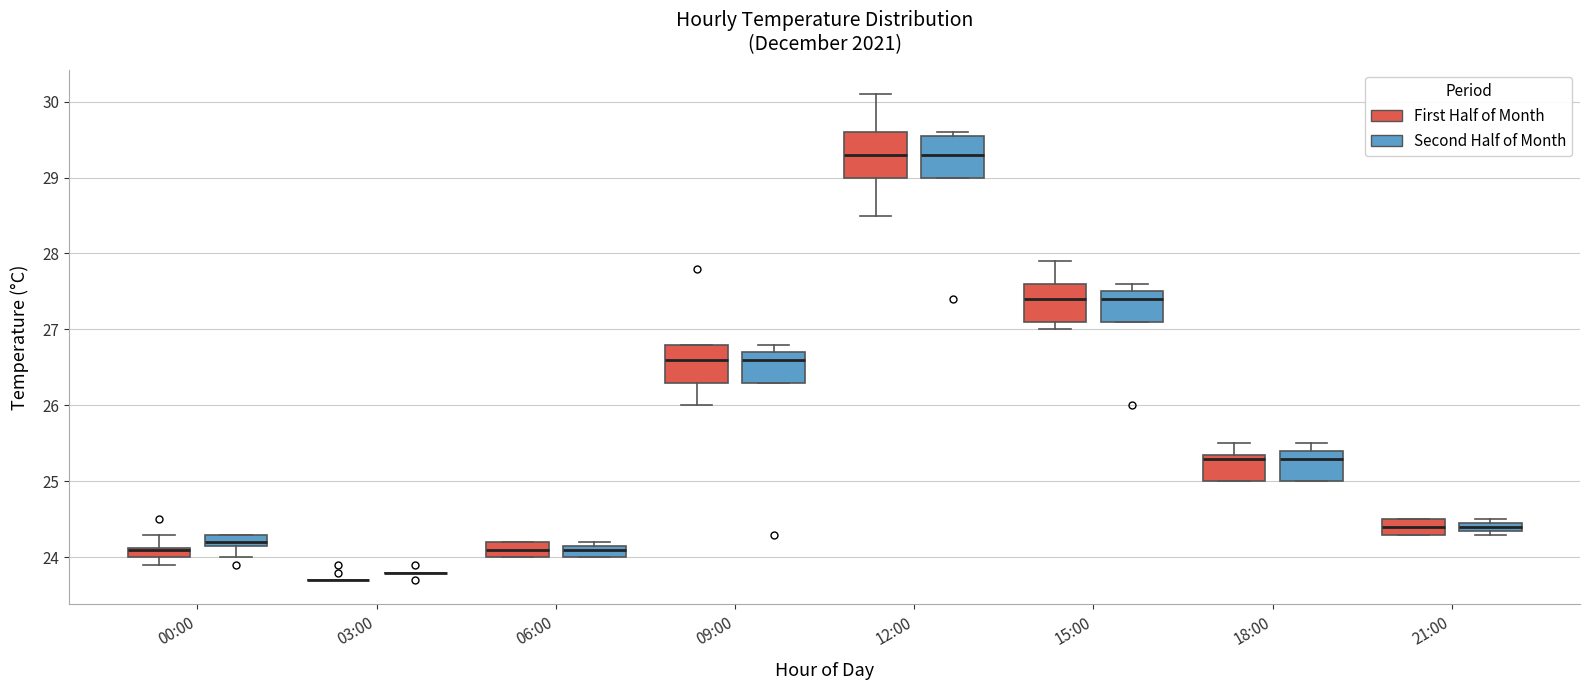

Where does the median line of the box for 09:00 (First Half of Month) sit on the y-axis? The values are not printed on the chart, so give them approximately, as read against the axis.

26.6